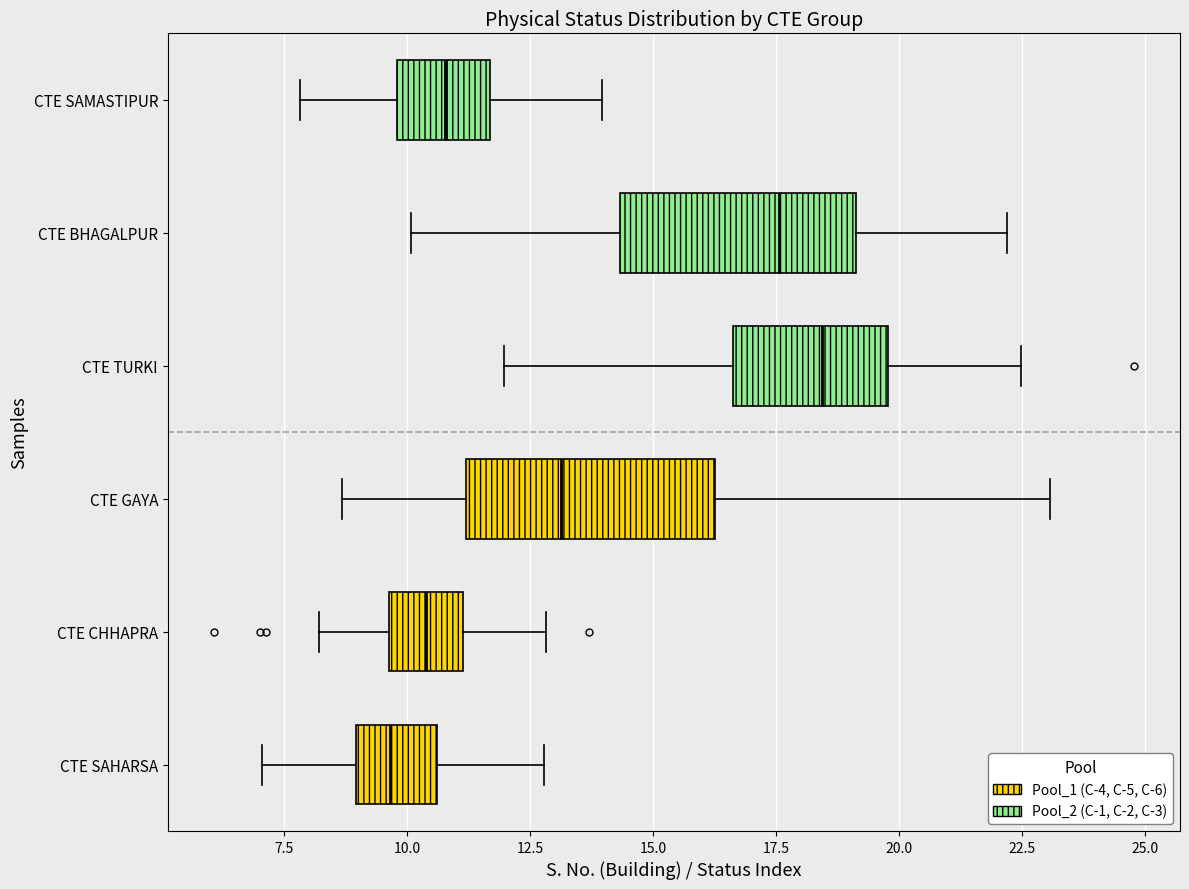

Reading bottom to top, transcribe this box plot: for each box, give where its median line is, the range the box spans, and where its two whiskers end, as read against the x-axis. The values are not printed on the chart, so give them approximately, as read against the axis.

CTE SAHARSA: median 9.5, box 9.0 to 10.5, whiskers 7.0 to 13.0
CTE CHHAPRA: median 10.5, box 9.5 to 11.0, whiskers 8.0 to 13.0
CTE GAYA: median 13.0, box 11.0 to 16.5, whiskers 8.5 to 23.0
CTE TURKI: median 18.5, box 16.5 to 20.0, whiskers 12.0 to 22.5
CTE BHAGALPUR: median 17.5, box 14.5 to 19.0, whiskers 10.0 to 22.0
CTE SAMASTIPUR: median 11.0, box 10.0 to 11.5, whiskers 8.0 to 14.0